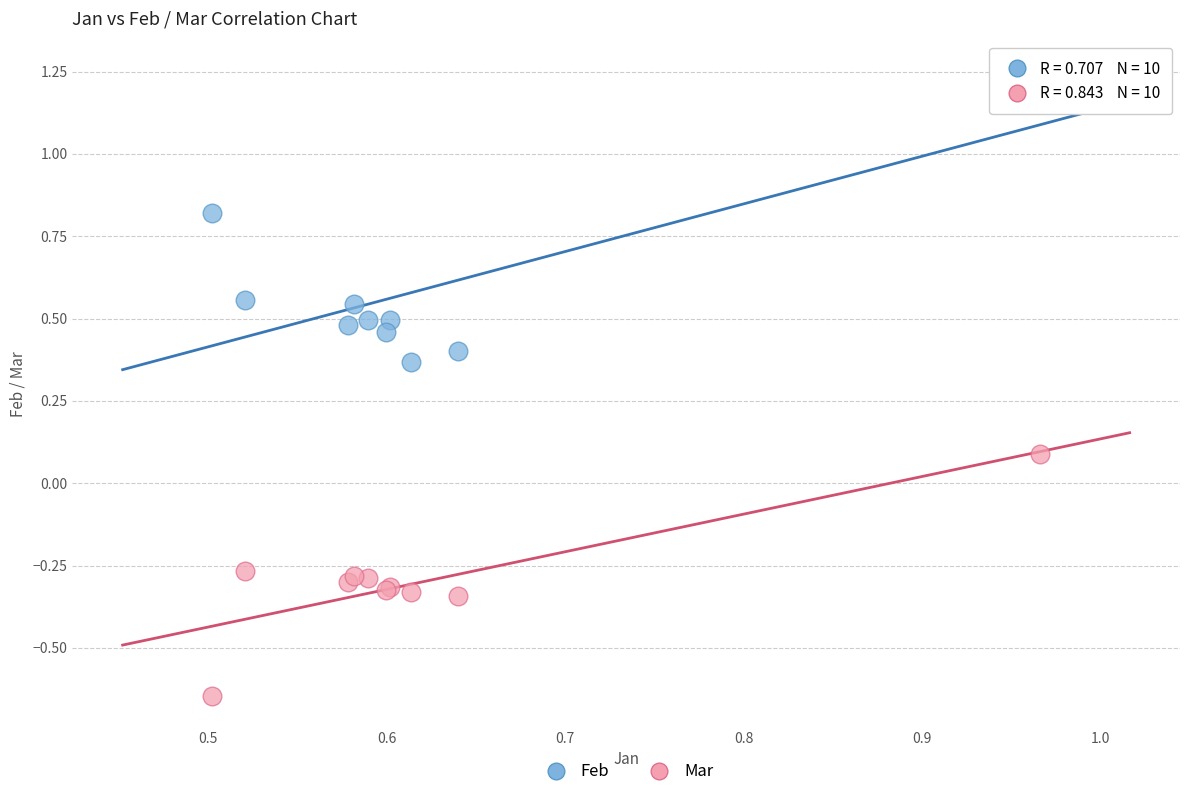

Which series reaches the minimum Y coordinate?

Mar